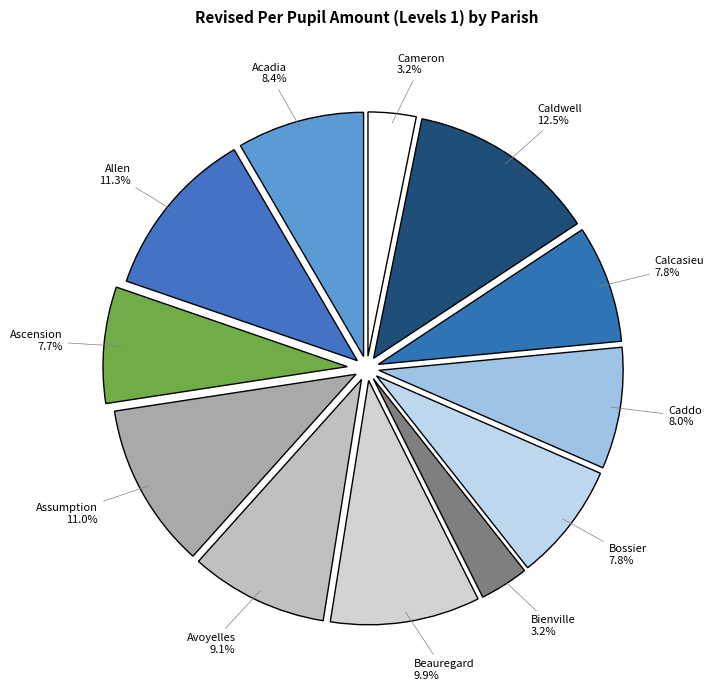

To the nearest percent, what is the average slice percentage?

8%